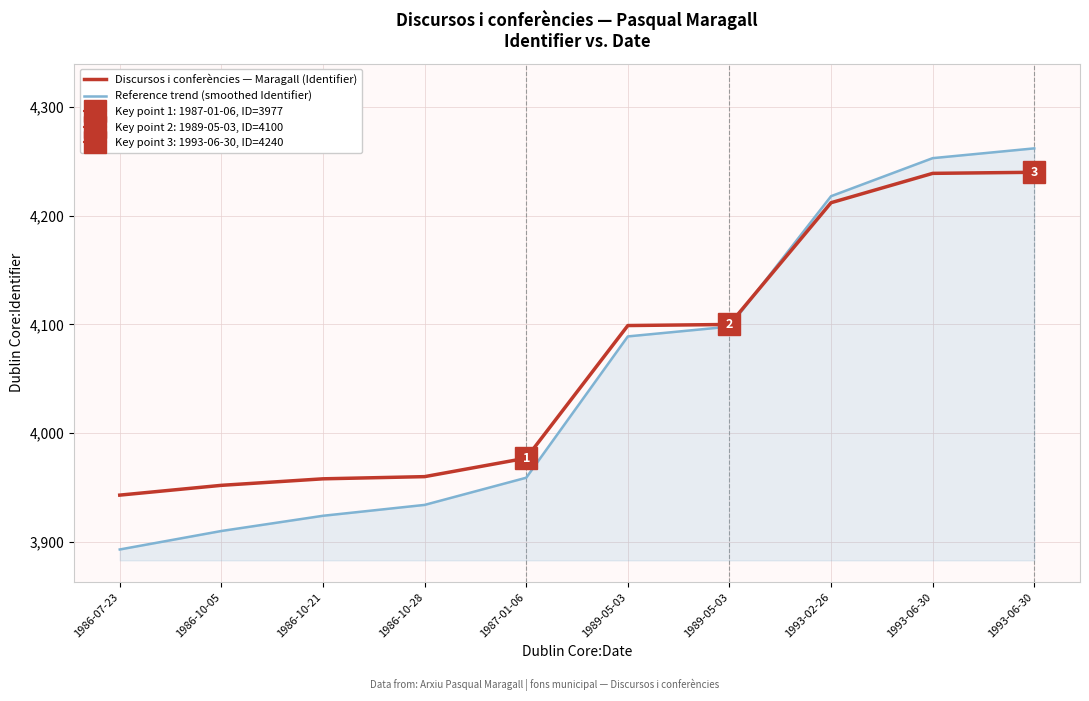

Does the chart have visible grid lines?

Yes